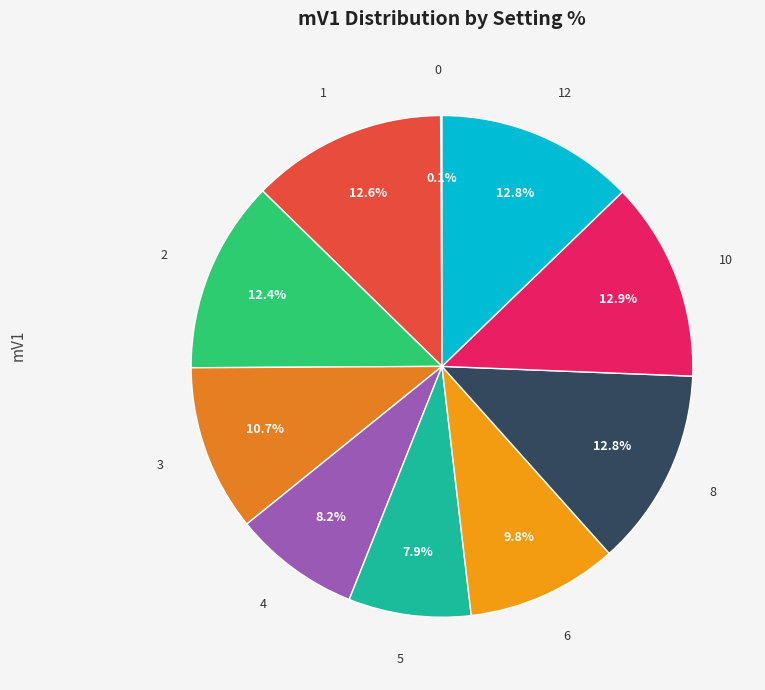

To the nearest percent, what is the difference between the largest and smallest slice percentages?

13%